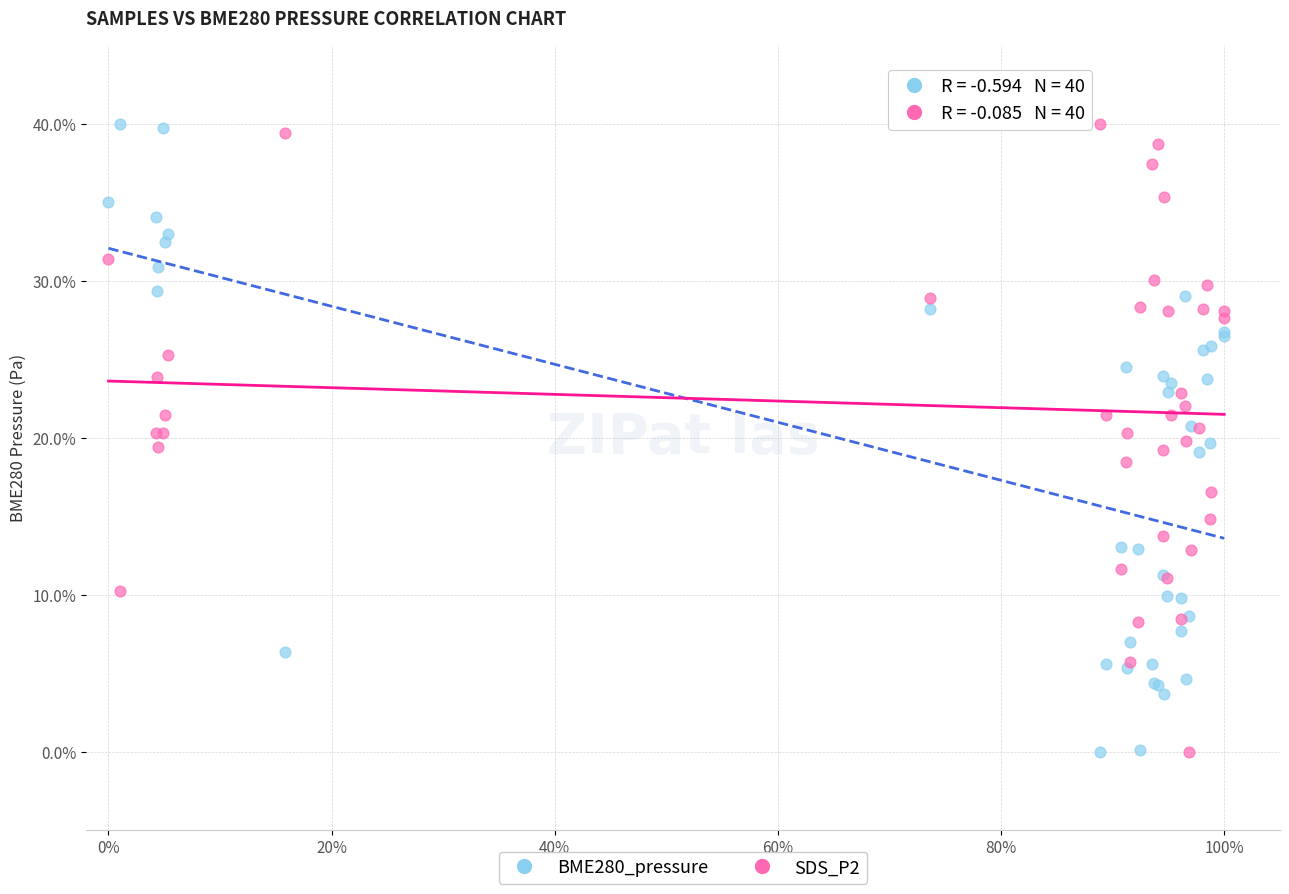

What are all the series names shown in the legend?

BME280_pressure, SDS_P2